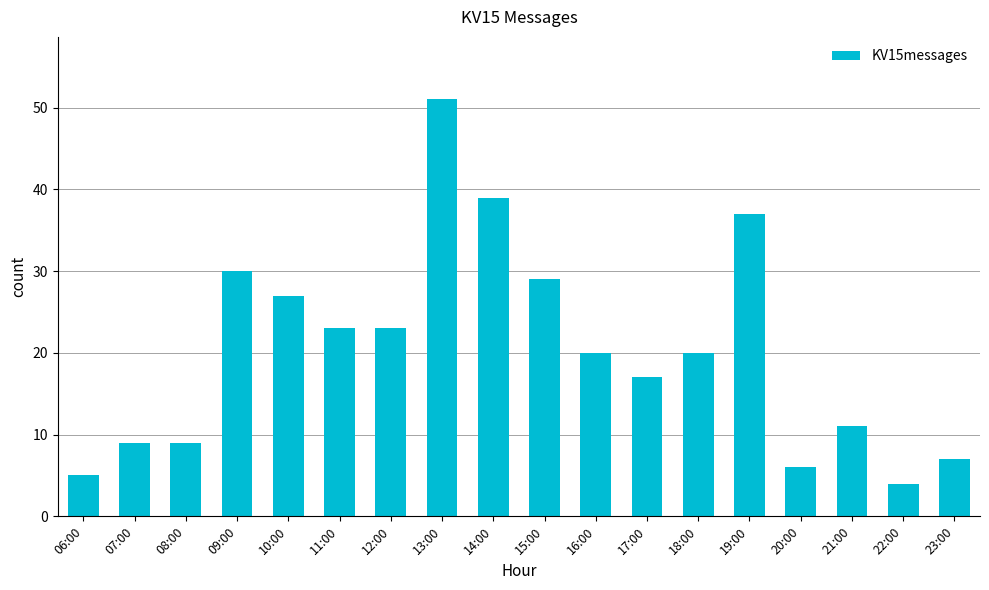

What is the greatest value displayed?

51